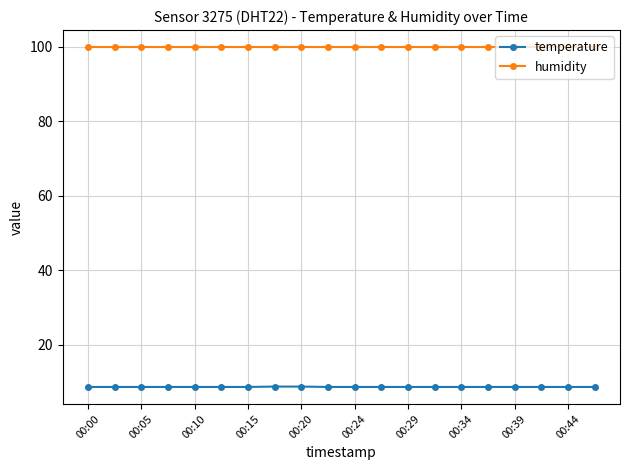

Which series has the largest total across all categories?

humidity